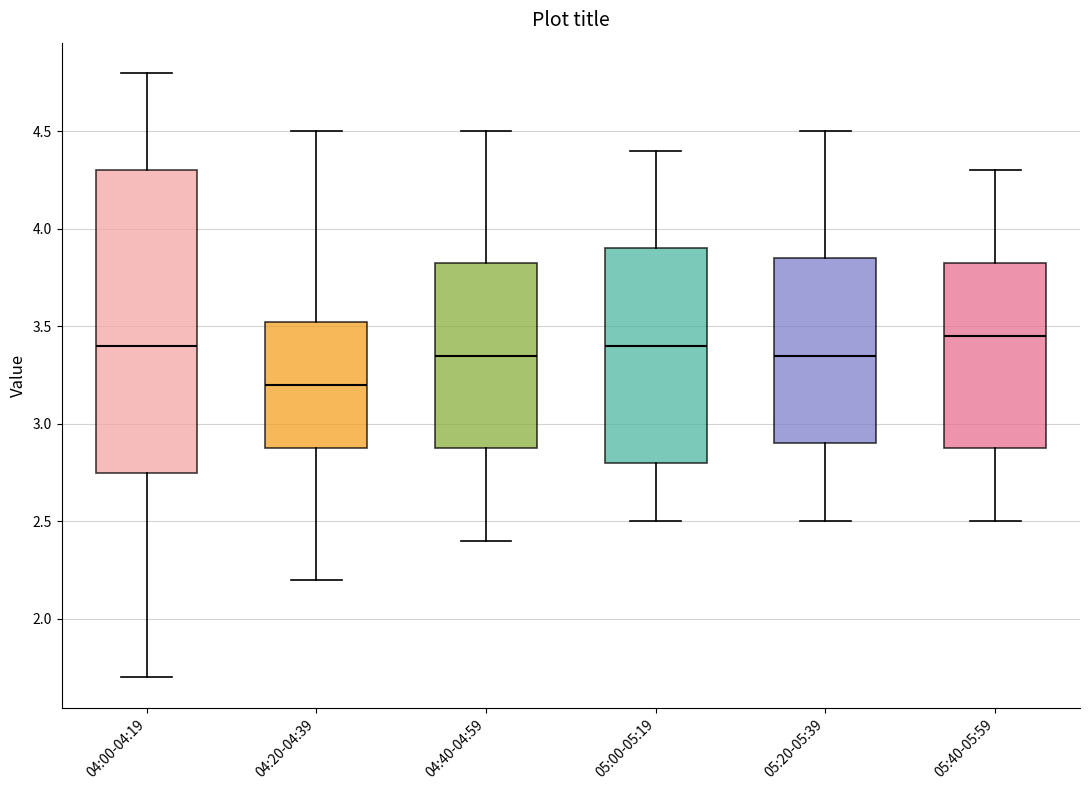

Comparing the boxes themselves (not the whiskers), which one is the tallest?

04:00-04:19